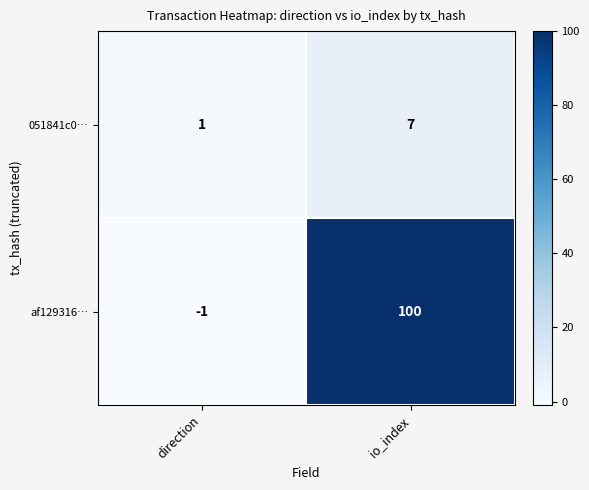

At which category is the sum across all series the highest?

io_index